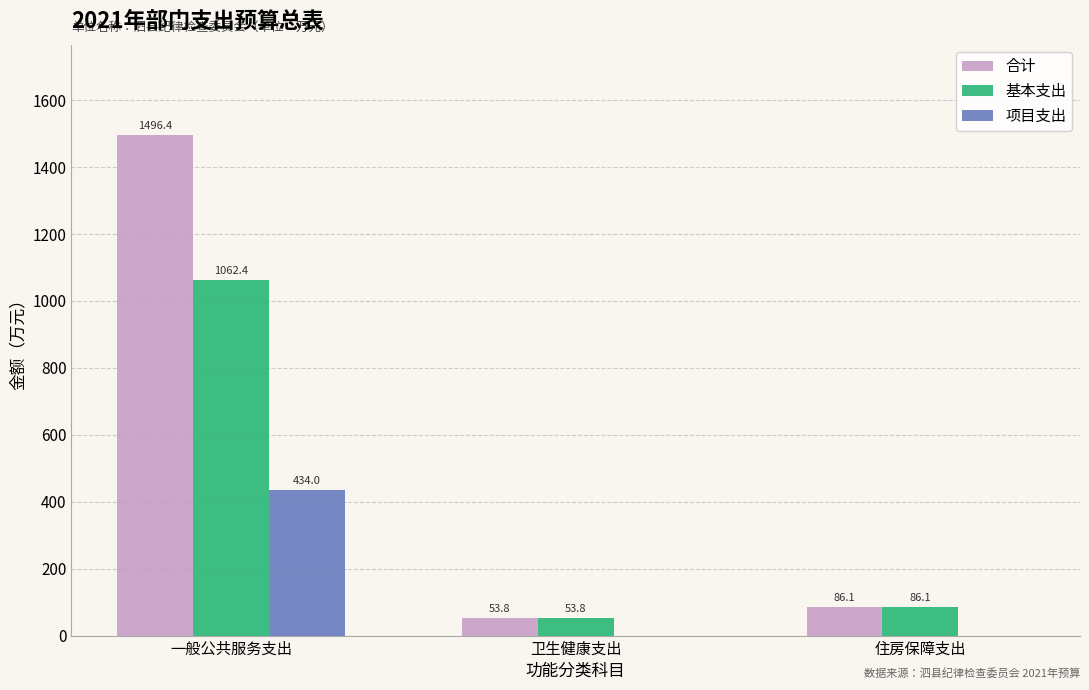

What is the total value across all series at 卫生健康支出?

107.6